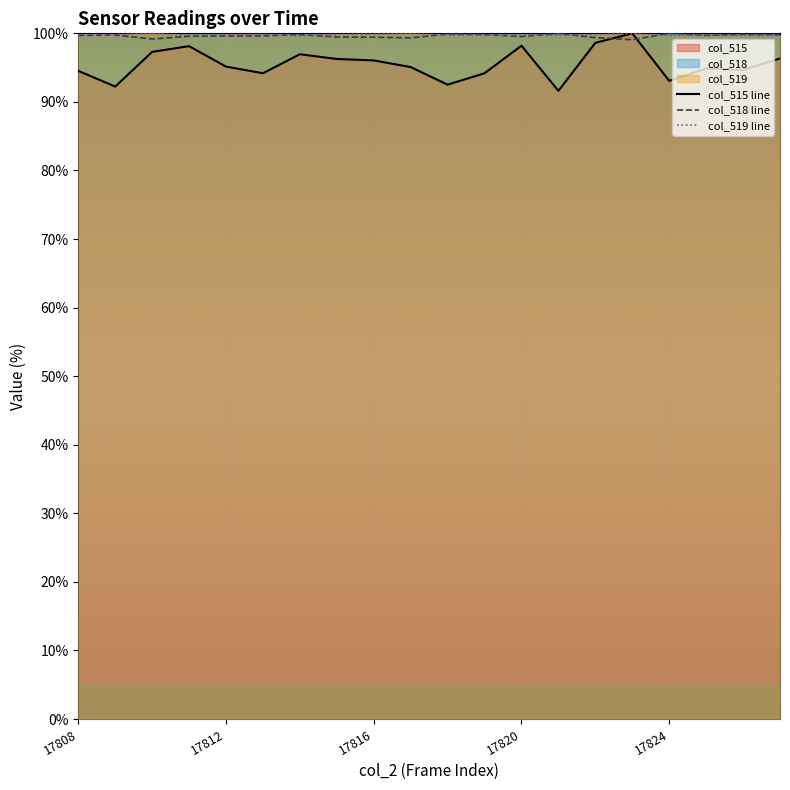

Which series has the largest total across all categories?

col_519 line